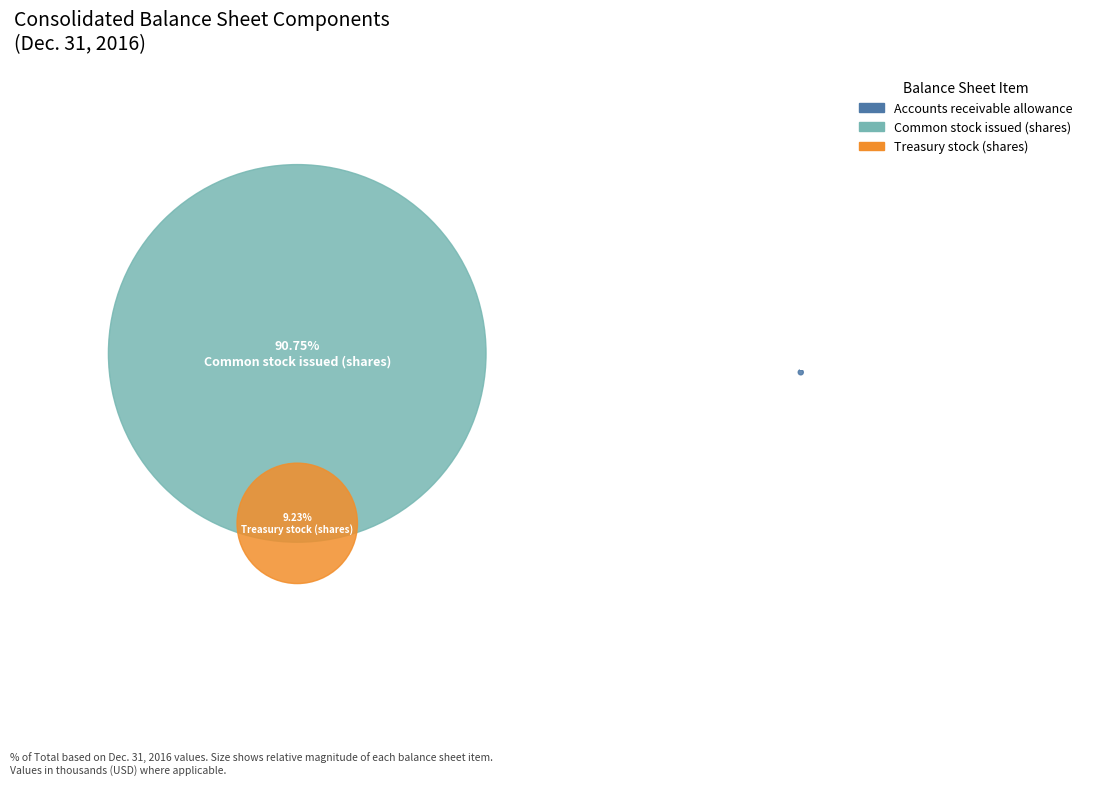

Approximately how many times larger is the value at Common stock issued (shares) compared to Treasury stock (shares)?

9.8